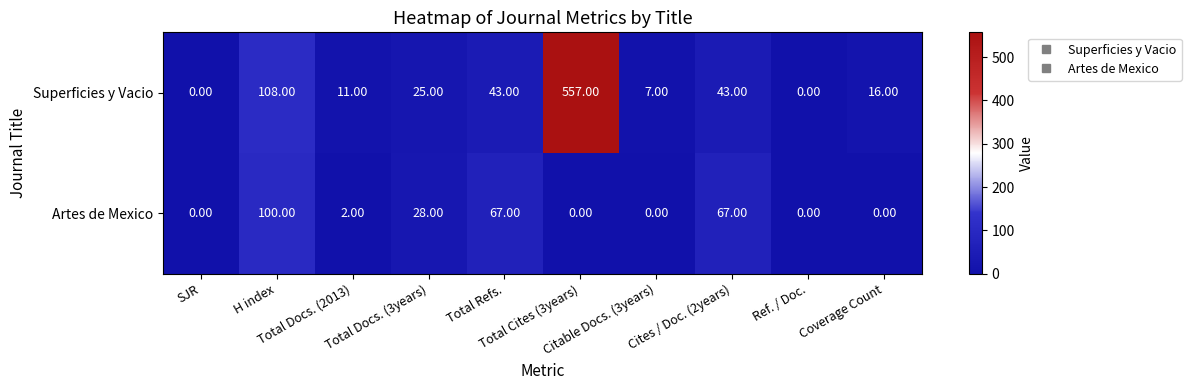

Which series has the largest total across all categories?

Superficies y Vacio